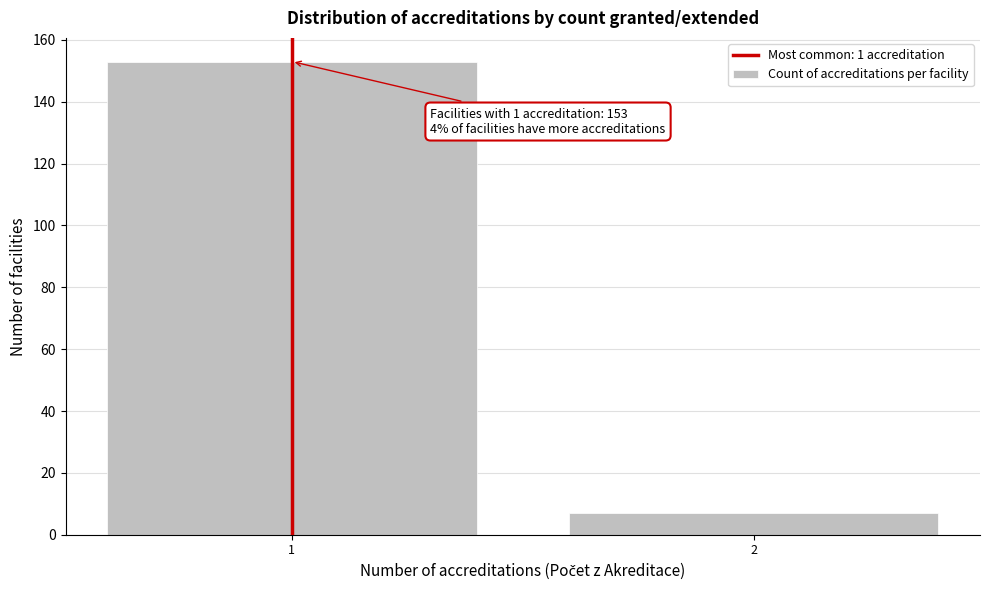

Reading left to right, list all the values displayed in this chart.

1=153	2=7